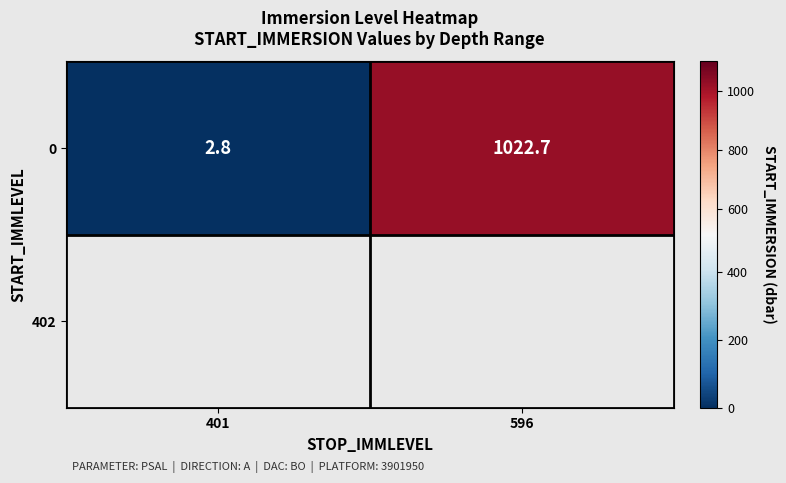

Is it true that the value at 401 is 2.8?

True